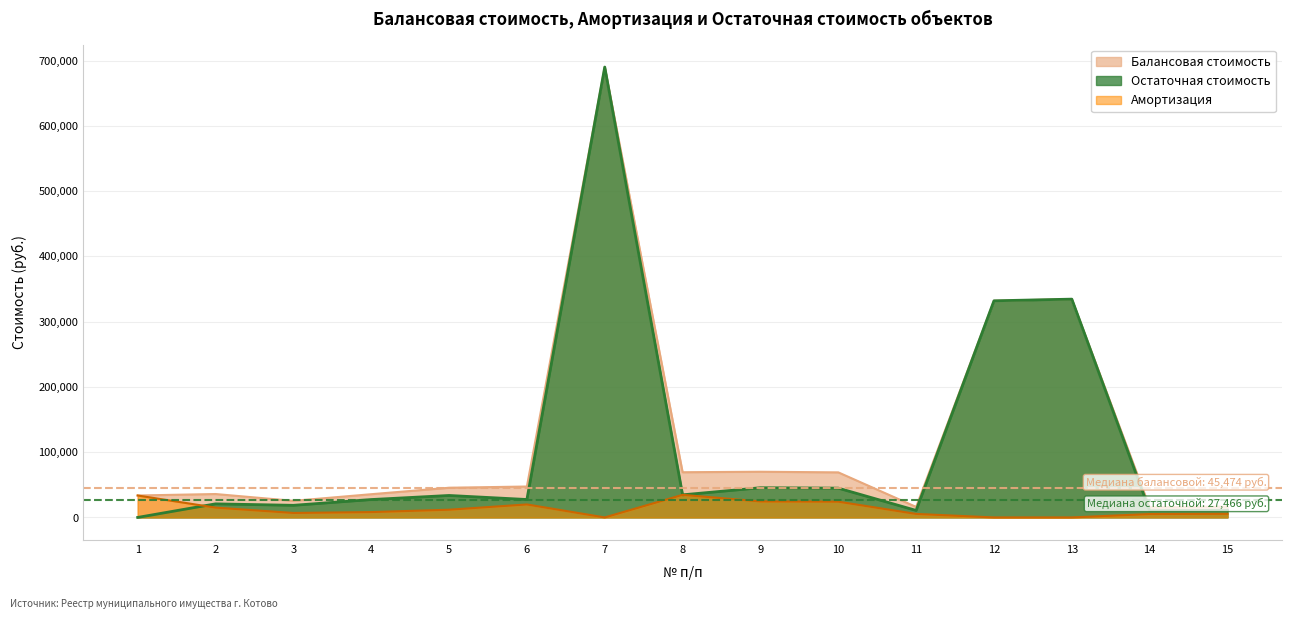

Which series changed the most between 9 and 10?

Балансовая стоимость